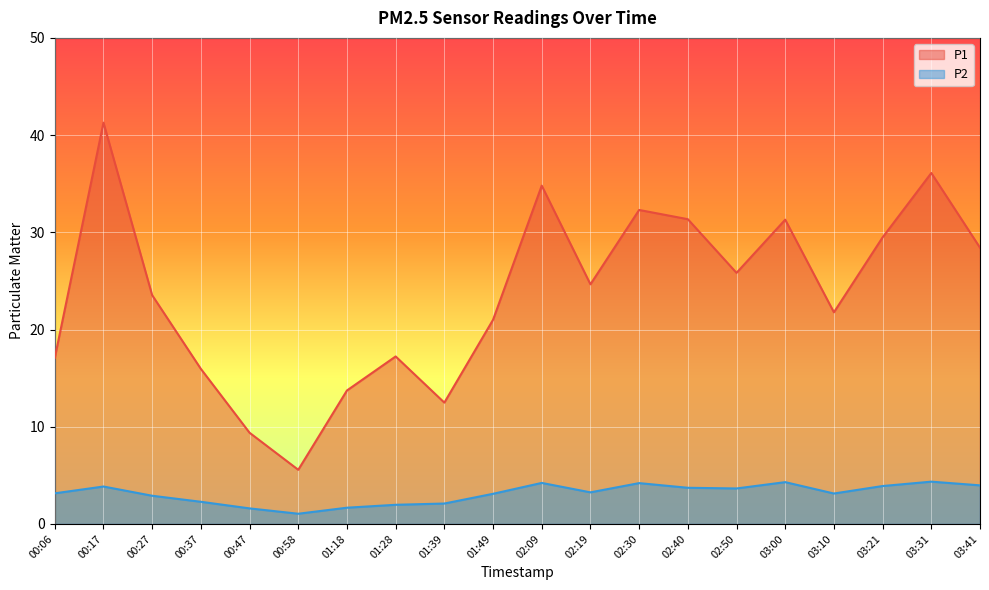

Reading left to right, extract all data points from this chart.

P1: 00:06=17.1	00:17=41.3	00:27=23.5	00:37=15.9	00:47=9.4	00:58=5.6	01:18=13.7	01:28=17.2	01:39=12.5	01:49=21.0	02:09=34.8	02:19=24.6	02:30=32.3	02:40=31.4	02:50=25.8	03:00=31.3	03:10=21.8	03:21=29.5	03:31=36.1	03:41=28.4
P2: 00:06=3.1	00:17=3.9	00:27=2.9	00:37=2.3	00:47=1.6	00:58=1.1	01:18=1.7	01:28=2.0	01:39=2.1	01:49=3.1	02:09=4.2	02:19=3.2	02:30=4.2	02:40=3.7	02:50=3.6	03:00=4.3	03:10=3.1	03:21=3.9	03:31=4.3	03:41=4.0